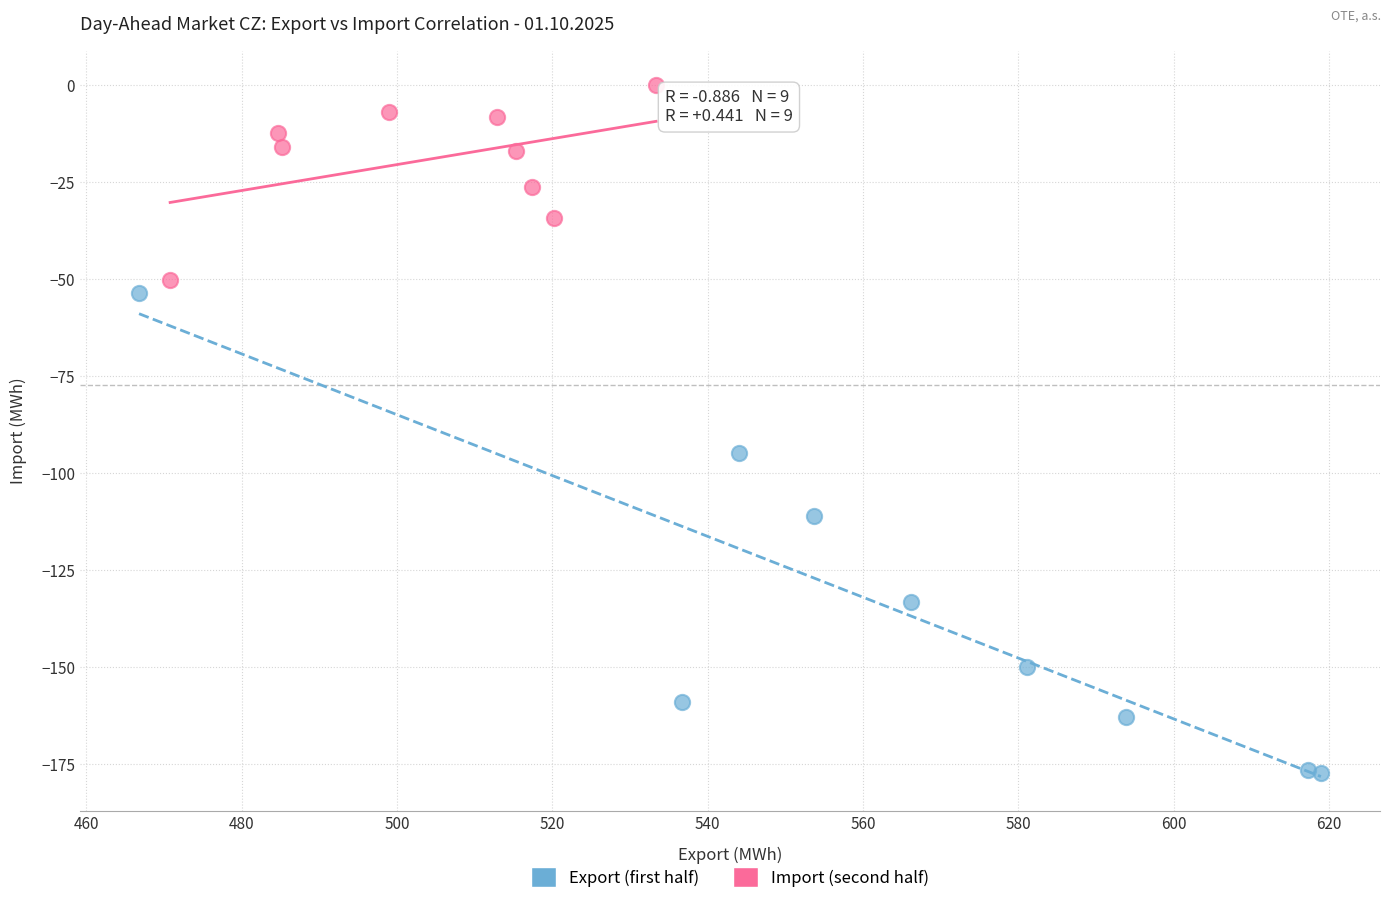

Which series reaches the minimum Y coordinate?

Export (first half)